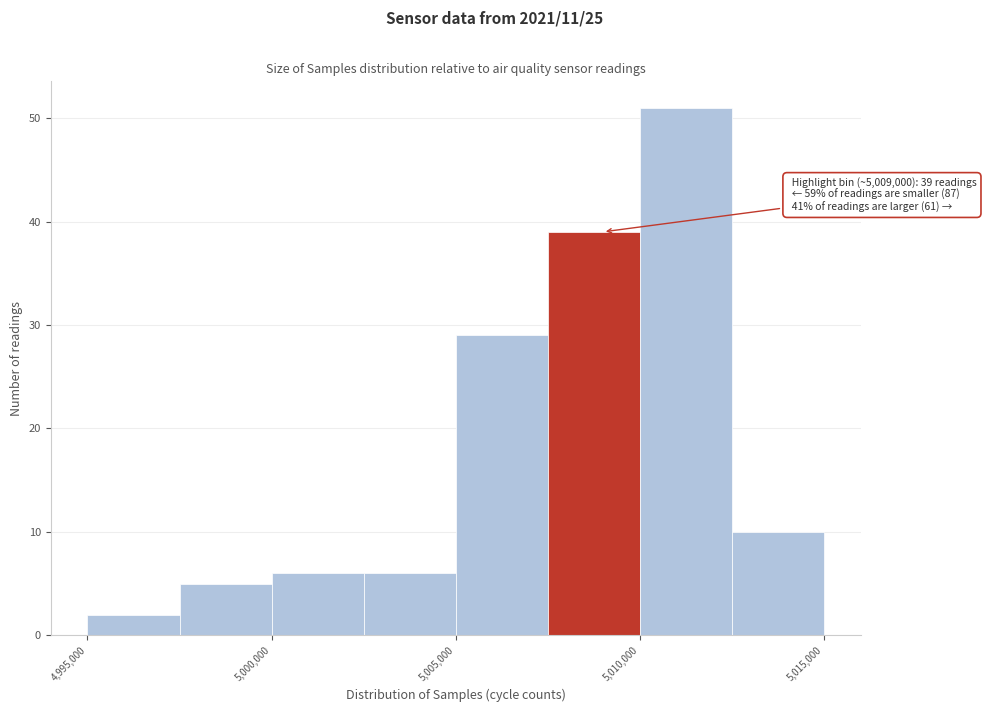

Over which range of the x-axis is the bar tallest?

5010000 to 5012500